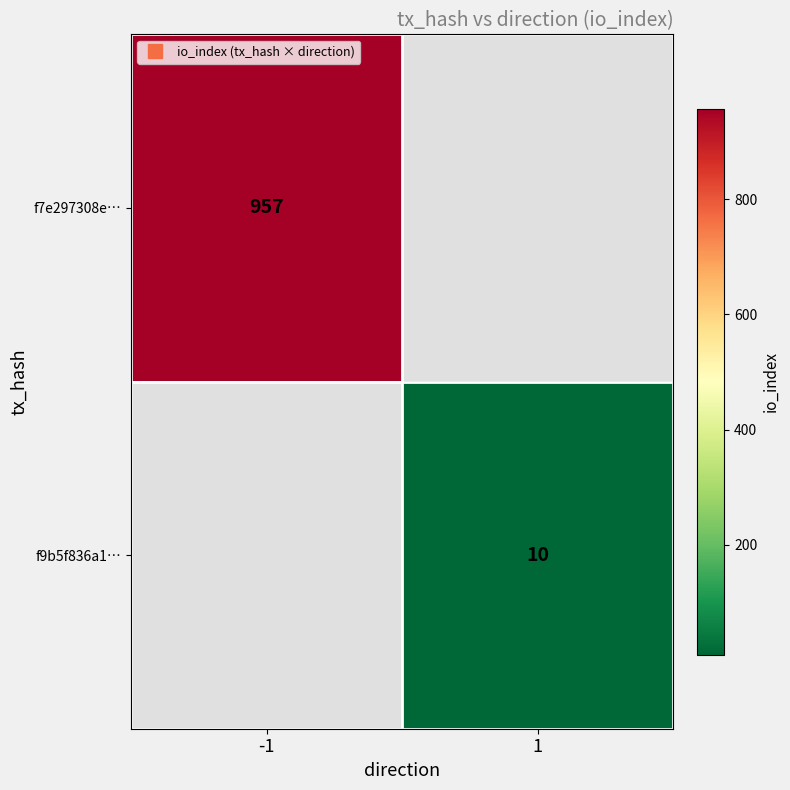

Rank the series by their average value, from highest to lowest.

f7e297308e…, f9b5f836a1…